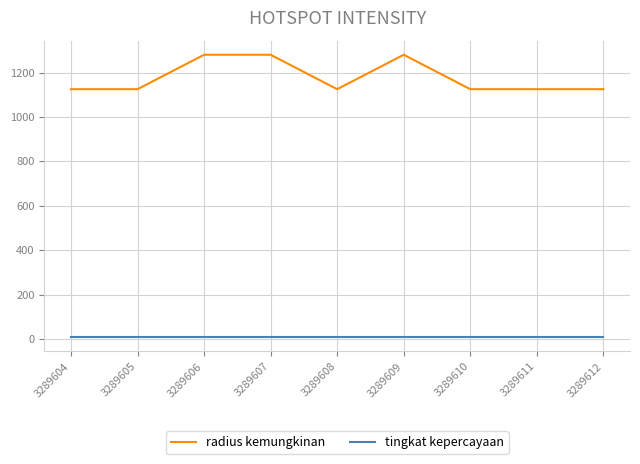

The radius kemungkinan series shows 1125 at 3289604. True or false?

True